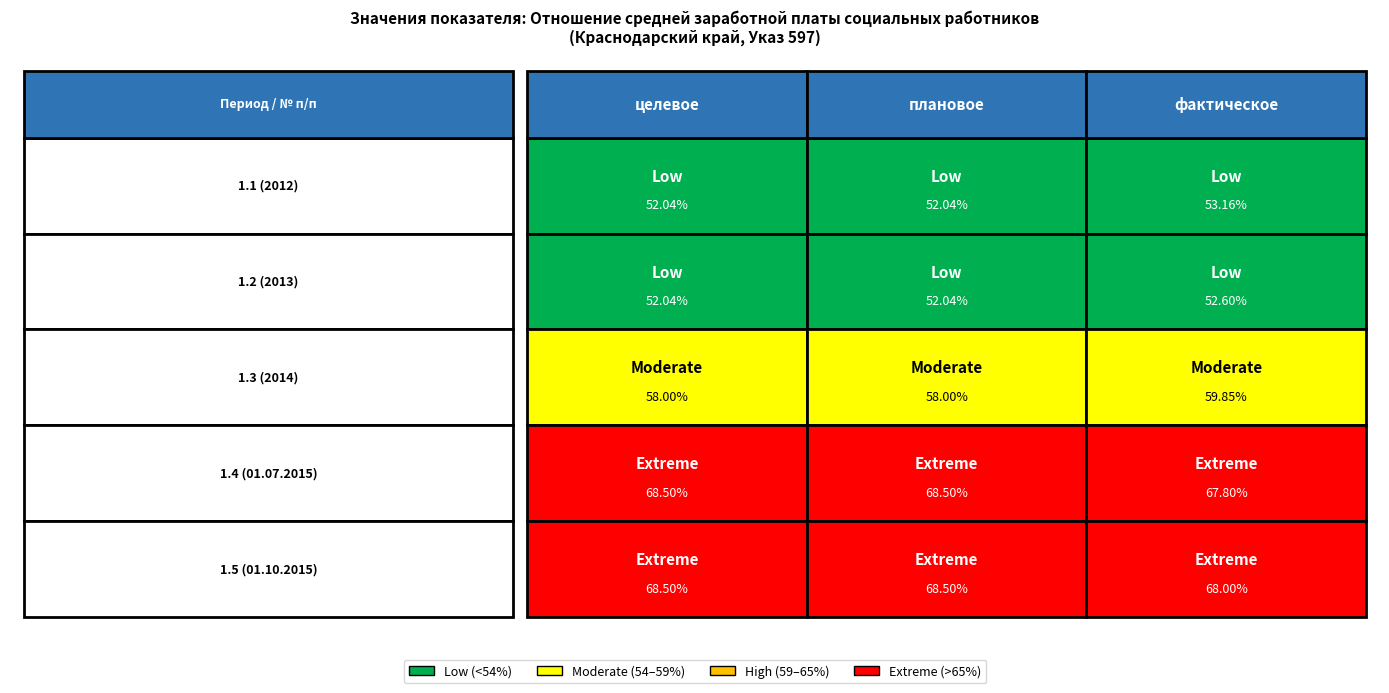

Reading left to right, extract all data points from this chart.

1.1: 0=52.0	1=52.0	2=53.2
1.2: 0=52.0	1=52.0	2=52.6
1.3: 0=58.0	1=58.0	2=59.9
01.01.2015-01.07.2015: 0=68.5	1=68.5	2=67.8
01.01.2015-01.10.2015: 0=68.5	1=68.5	2=68.0